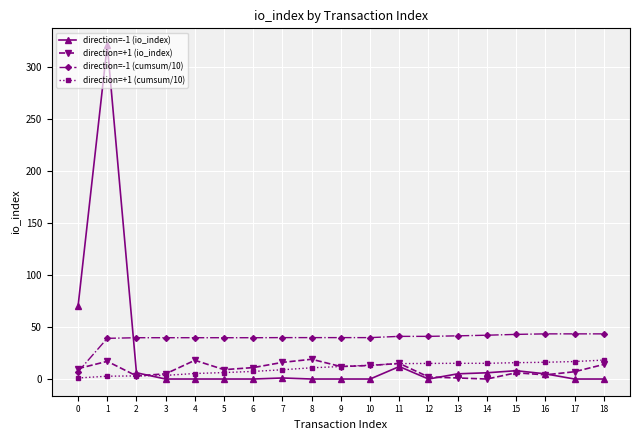

How many categories are shown in the chart?

19